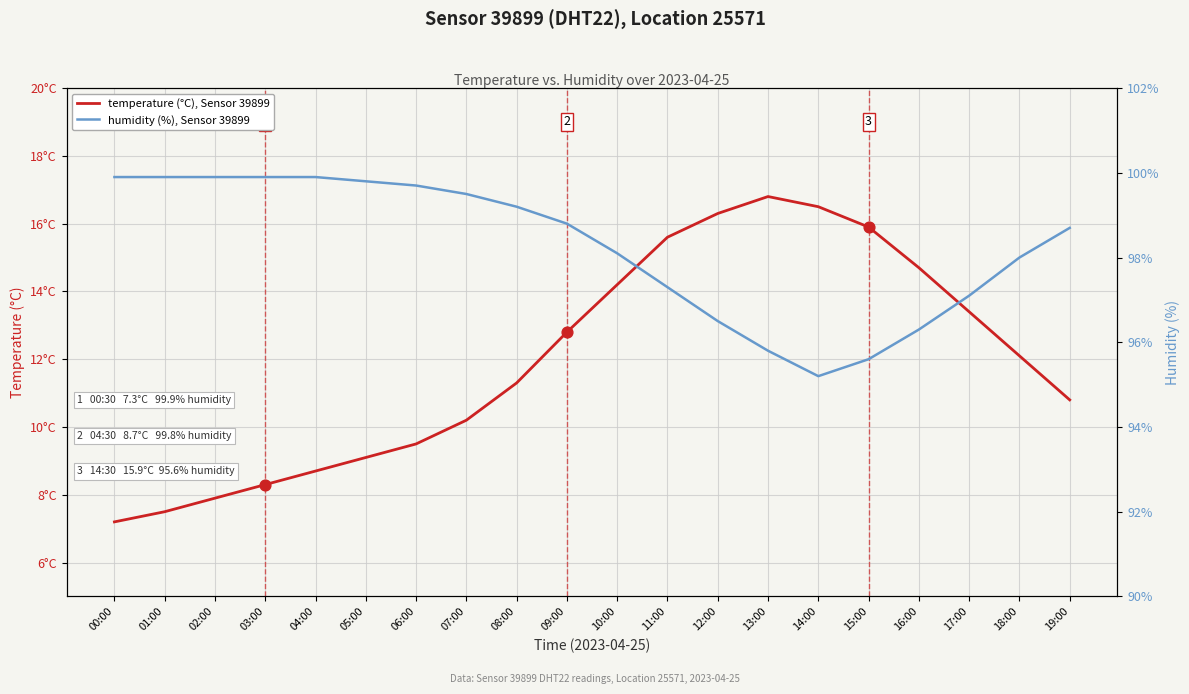

What is the total value across all series at 08:00?

110.5